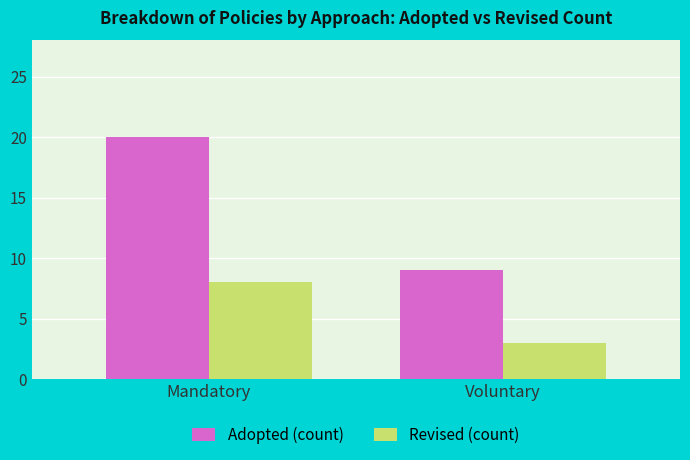

The value of Revised (count) at Mandatory is 14. True or false?

False